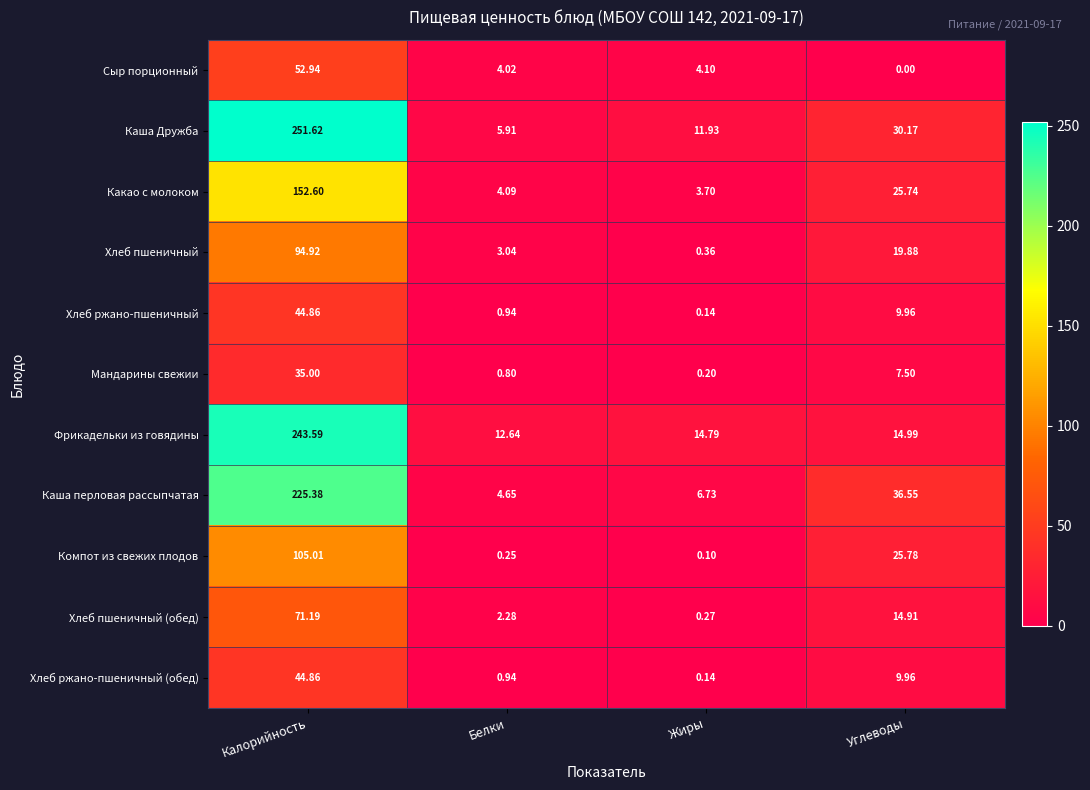

Where is Какао с молоком nearest to the value 78?

Углеводы